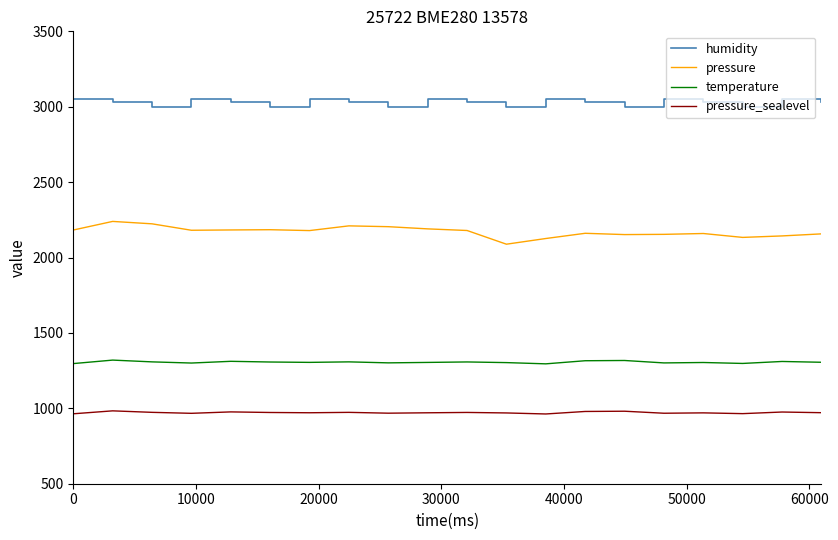

List the series in order of their overall mean, lowest first.

pressure_sealevel, temperature, pressure, humidity